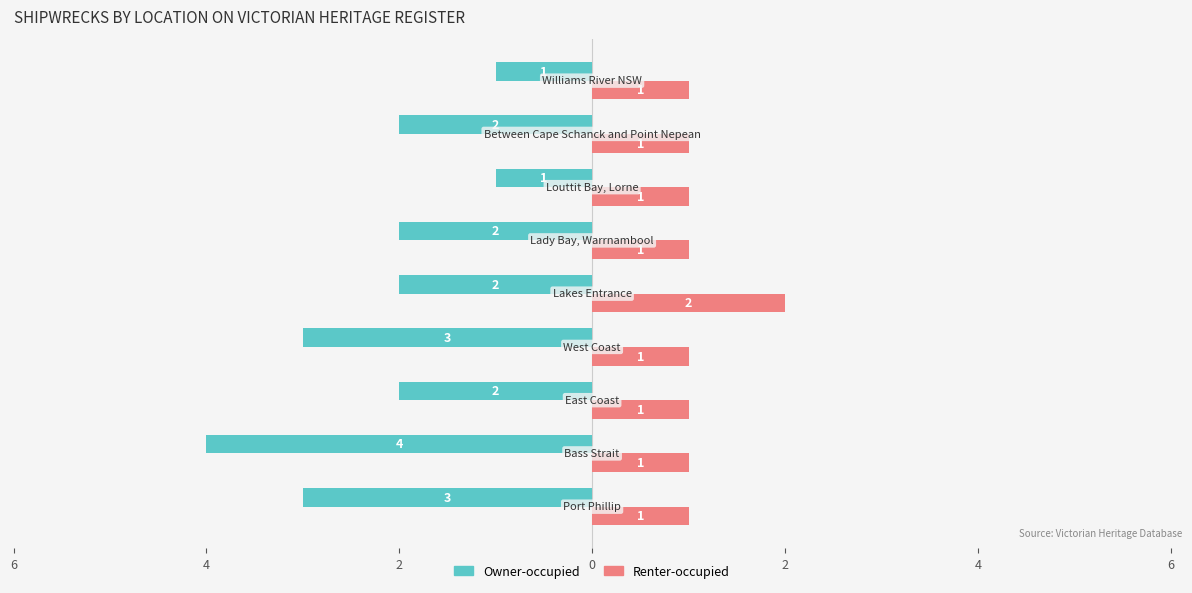

What are all the series names shown in the legend?

Owner-occupied, Renter-occupied